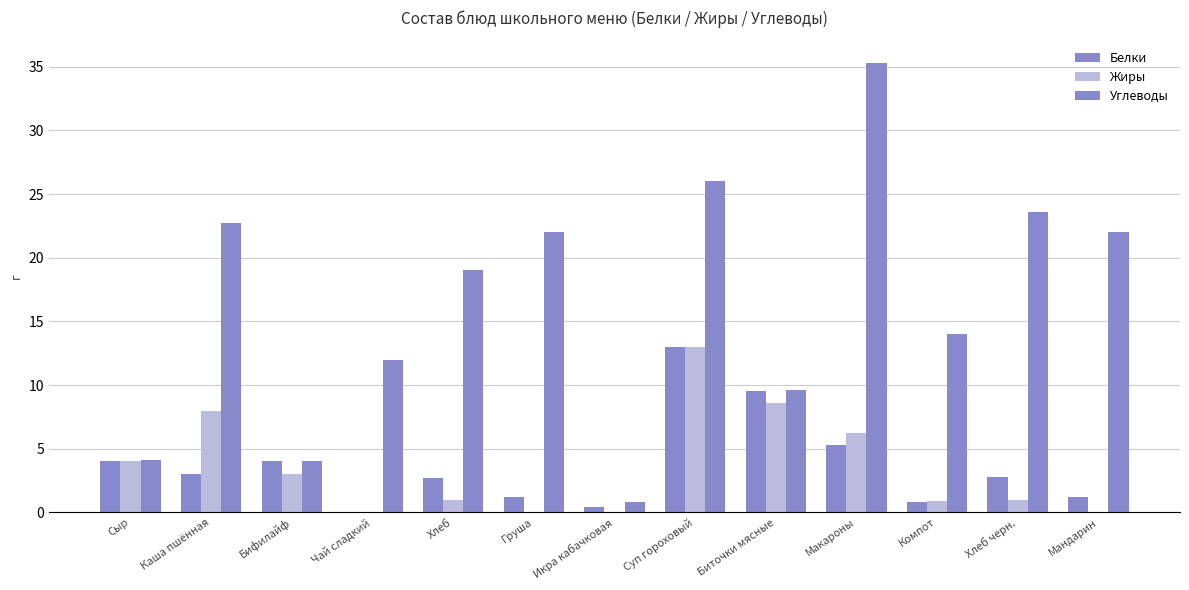

How many groups of bars are there?

13